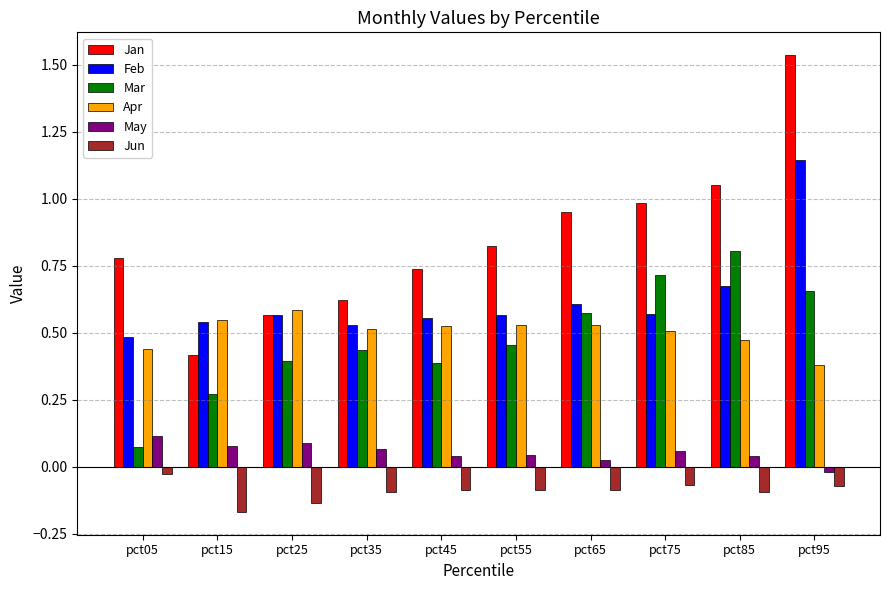

Where is Apr nearest to the value 0?

pct95